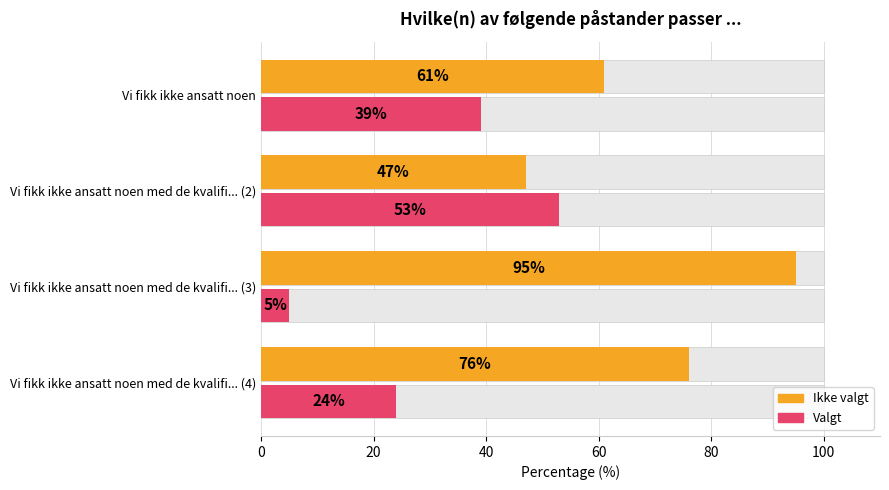

What are all the series names shown in the legend?

Ikke valgt, Valgt